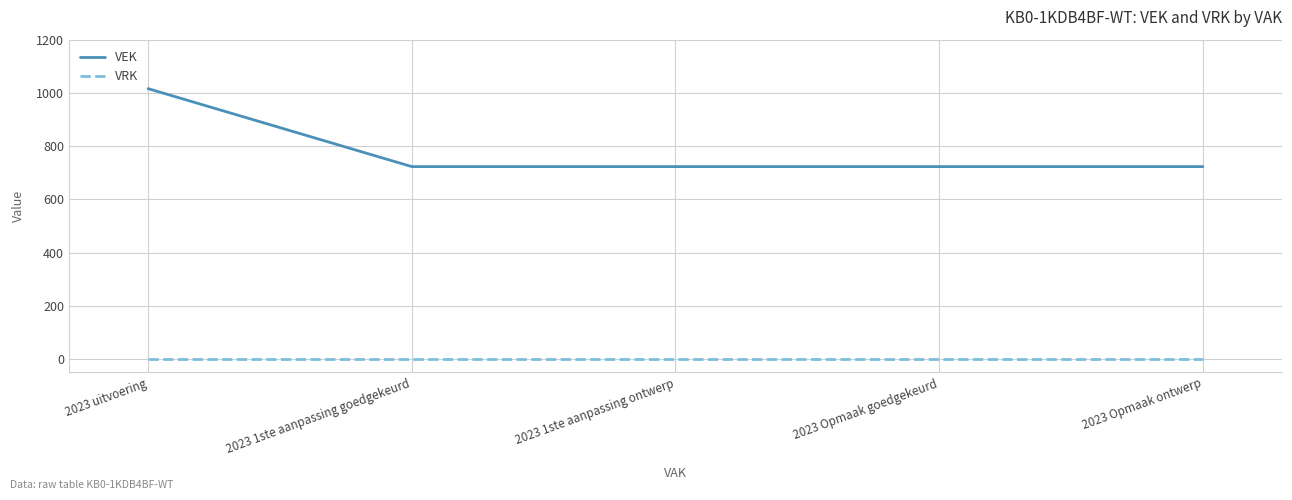

What is the lowest value of the VEK series?

723